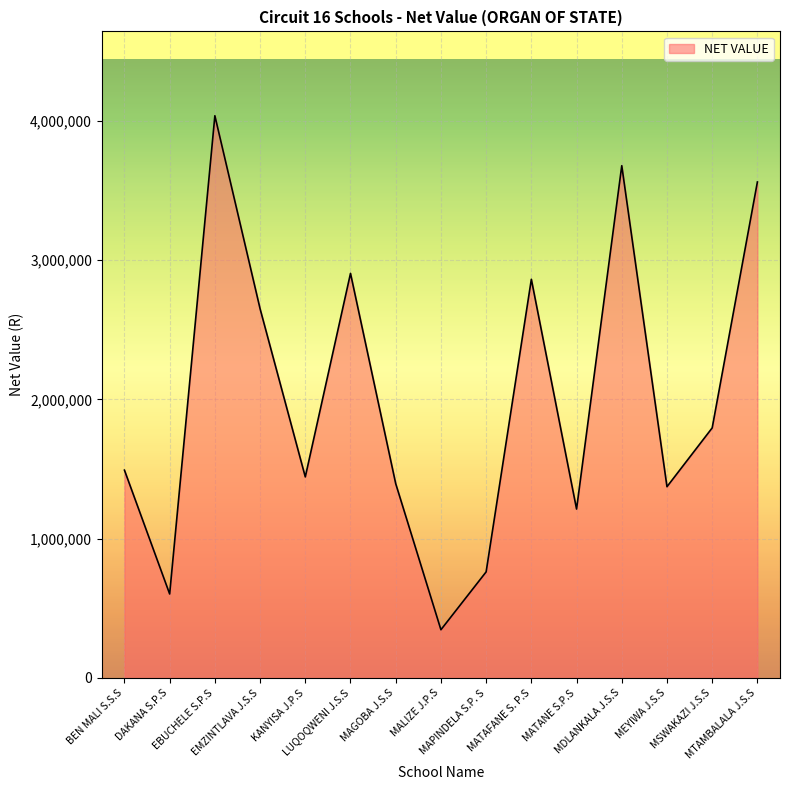

What is the difference between the maximum and minimum values?

3691330.5